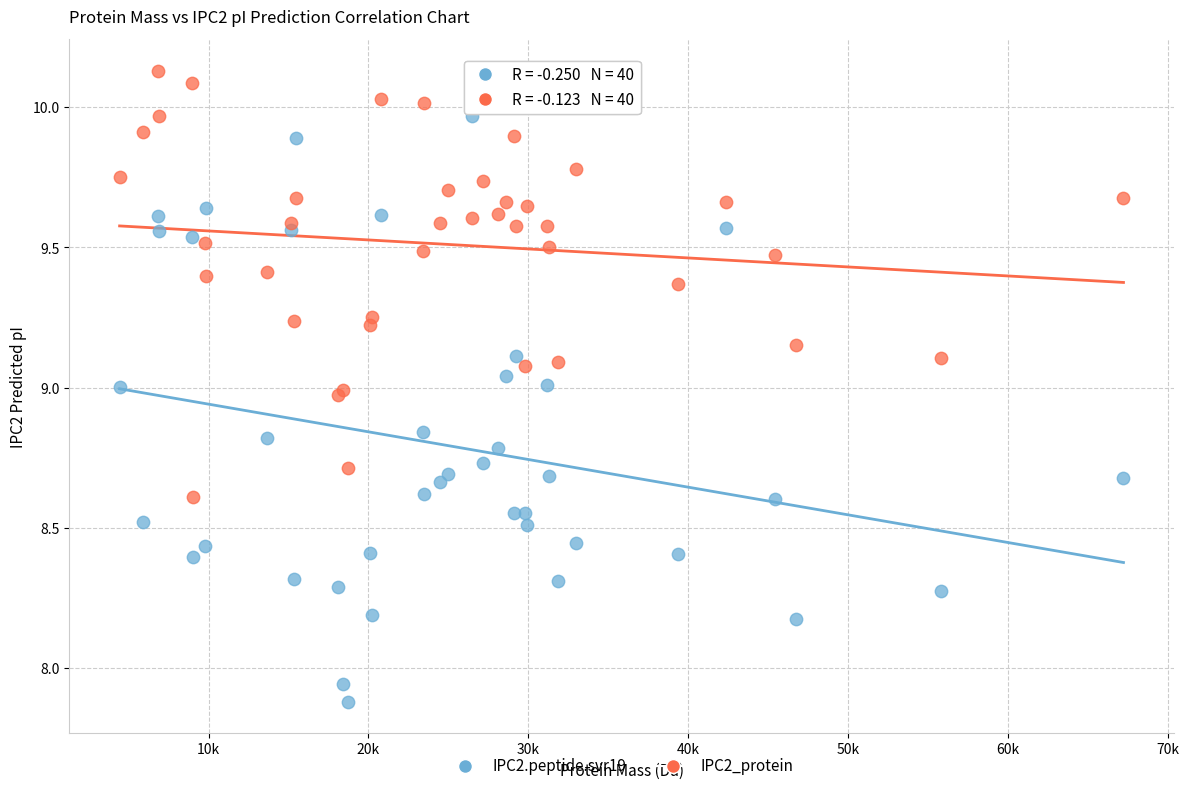

What are all the series names shown in the legend?

IPC2.peptide.svr19, IPC2_protein